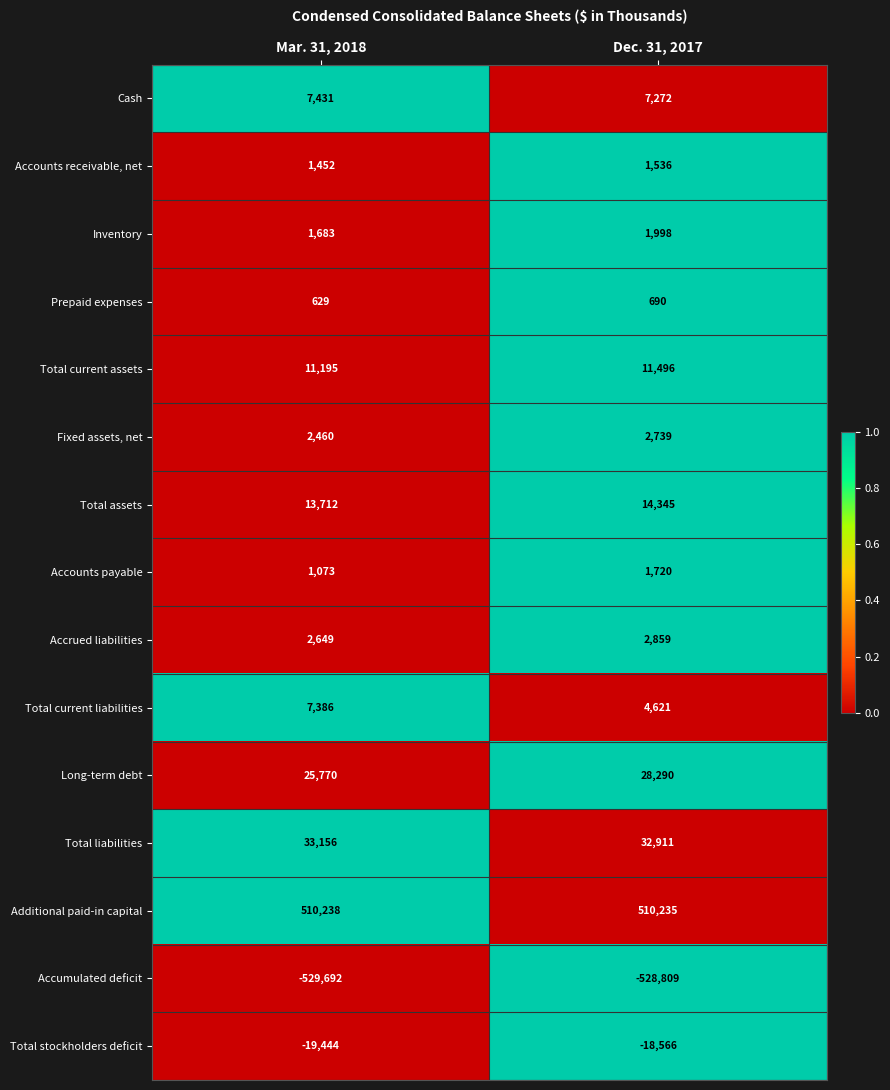

What is the sum of the Total stockholders deficit values at Dec. 31, 2017 and Mar. 31, 2018?

-38010